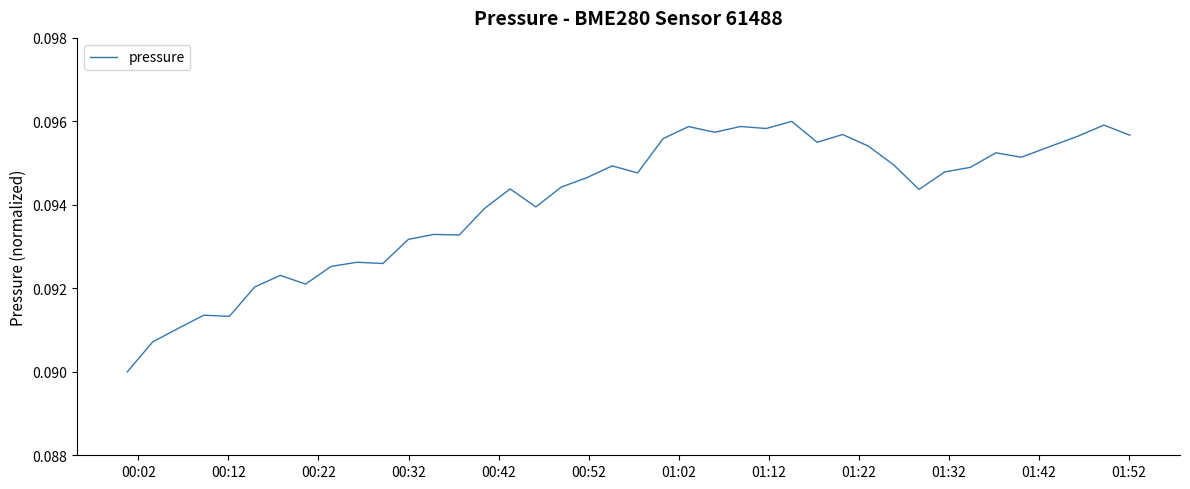

How many lines are shown in the chart?

1